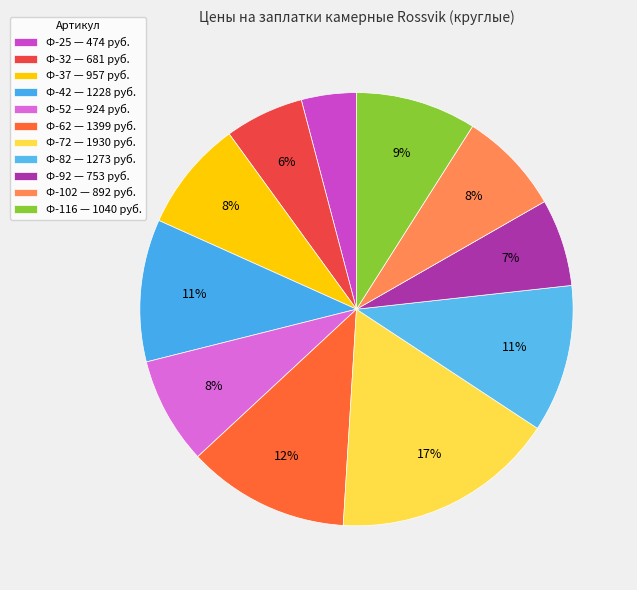

How many slices are in this pie chart?

11